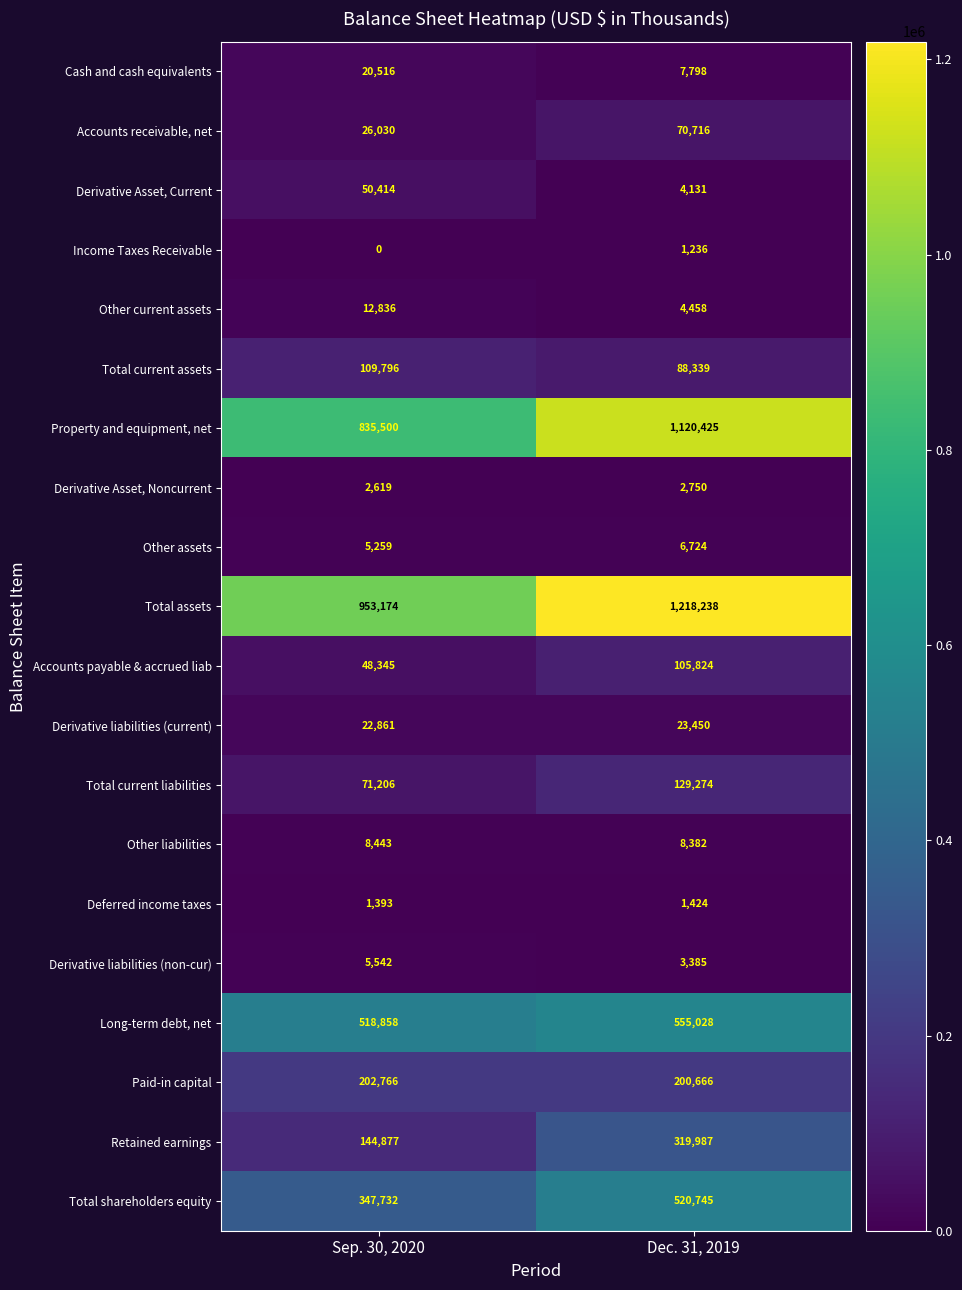

Which series has the widest spread of values?

Property and equipment, net